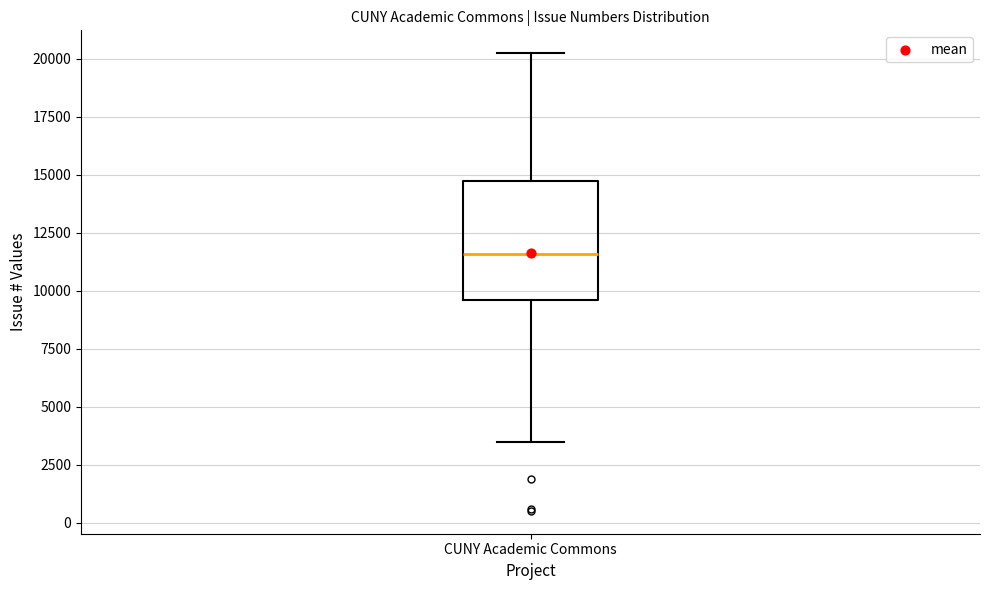

Read this box plot against the y-axis: the position of the median line, the range covered by the box, and the ends of both whiskers. The values are not printed on the chart, so give them approximately, as read against the axis.

median 11500, box 9500 to 14500, whiskers 3500 to 20000